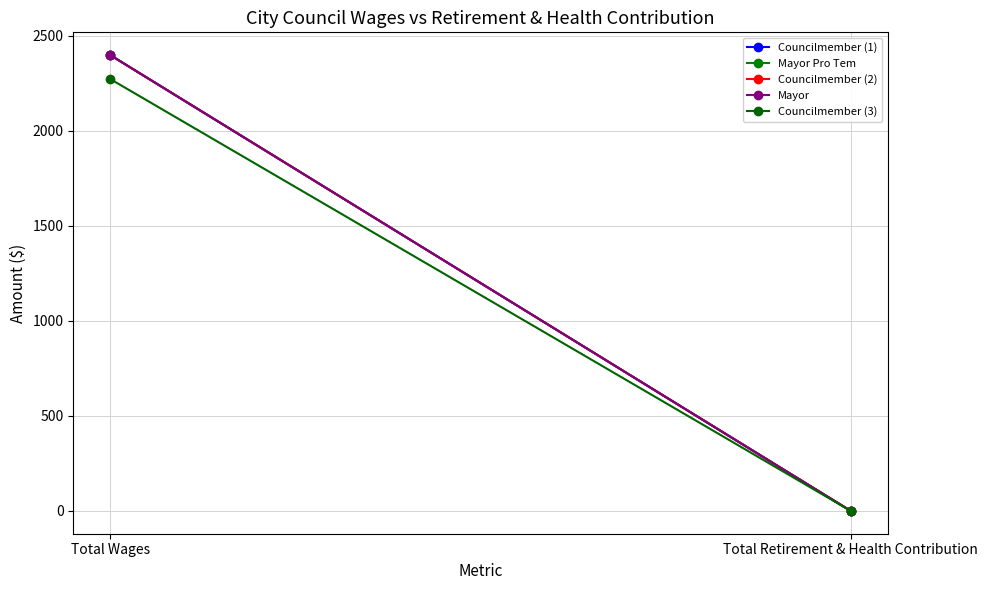

List the series in order of their peak value, lowest first.

Councilmember (3), Councilmember (1), Mayor Pro Tem, Councilmember (2), Mayor